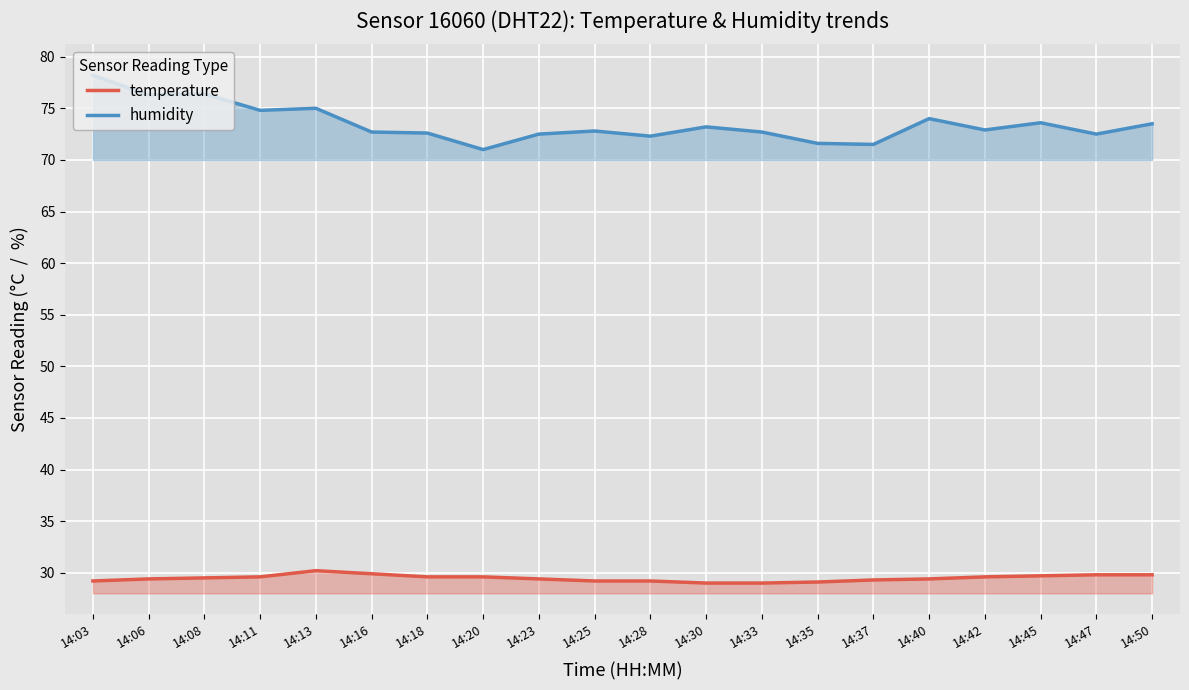

True or false: temperature and humidity intersect in this chart.

False